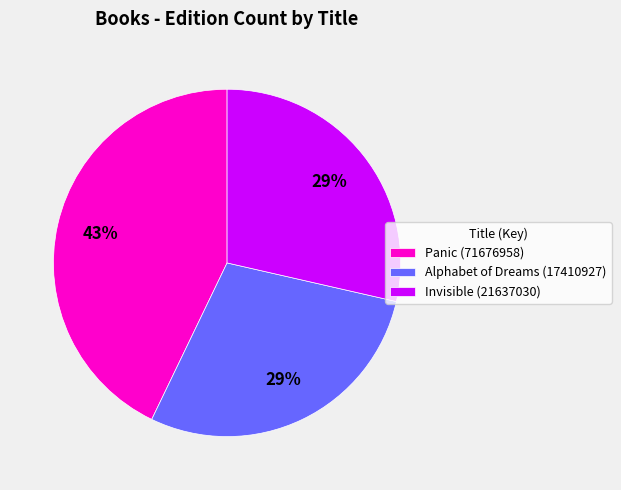

Which slice is the largest?

Panic (71676958)